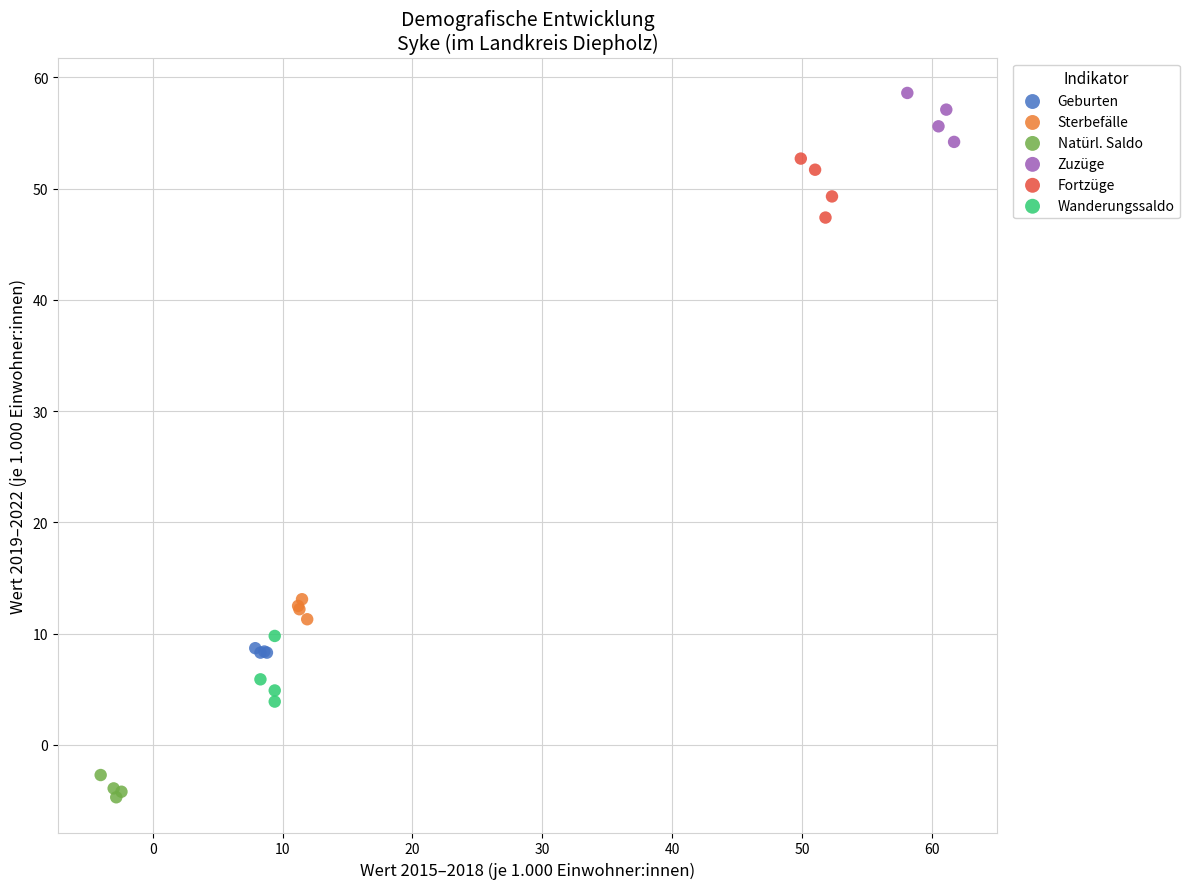

Which series reaches the maximum Y coordinate?

Zuzüge